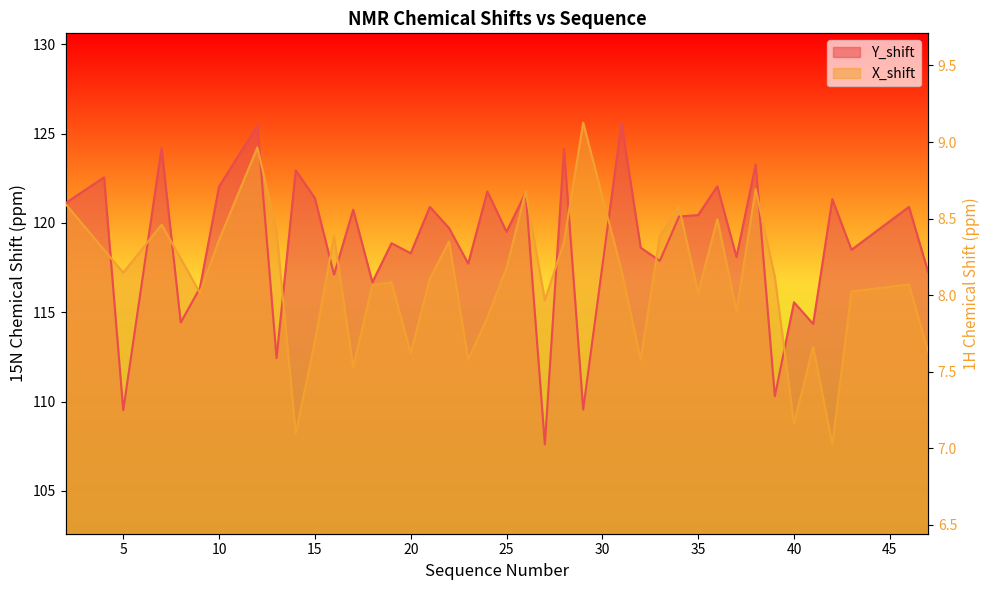

How many interior local valleys does the X_shift series have?

12